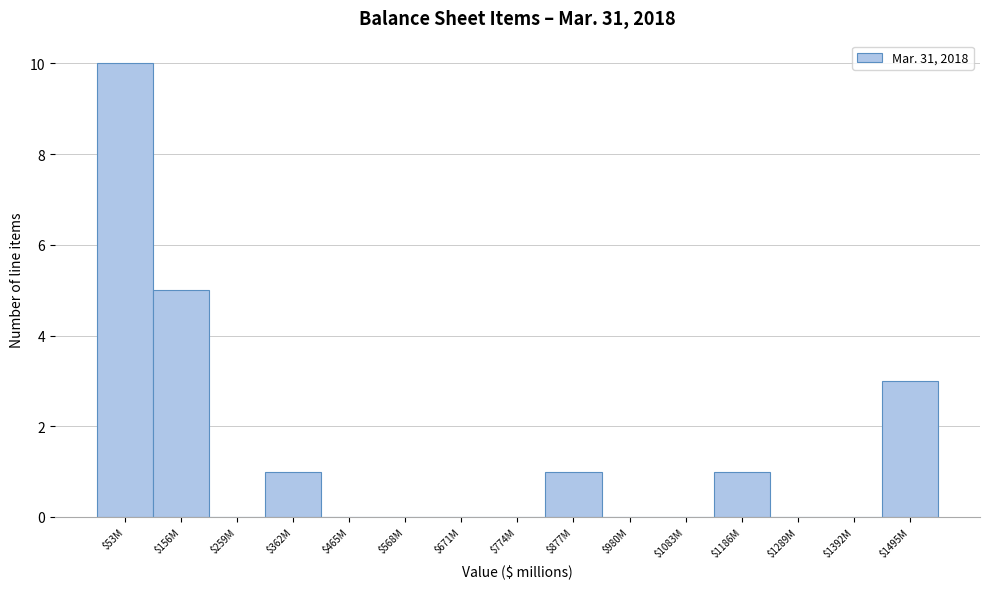

The value at $1392M is 4. True or false?

False